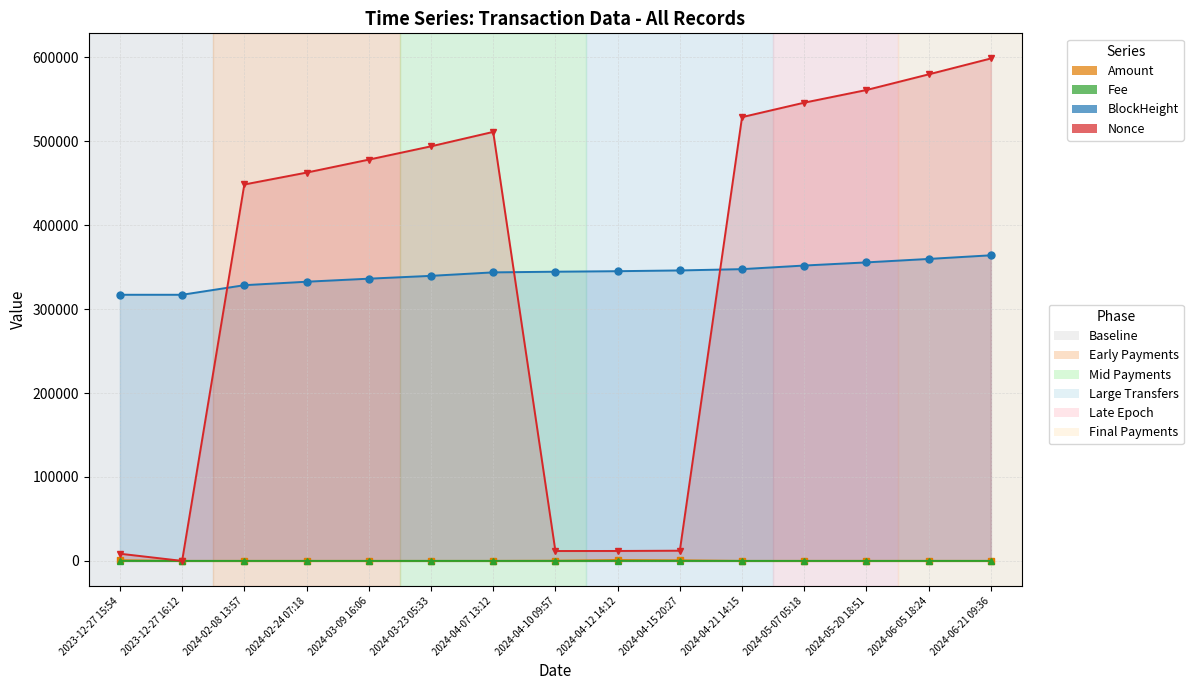

What is the difference between the maximum and minimum values in the Amount series?

998.5